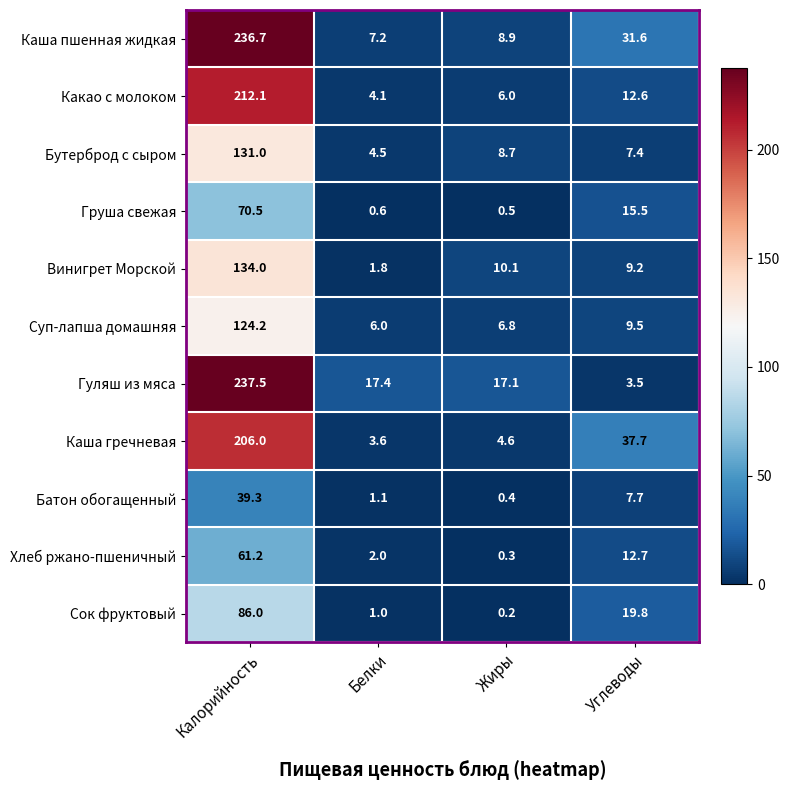

What is the minimum value shown in the chart?

0.2